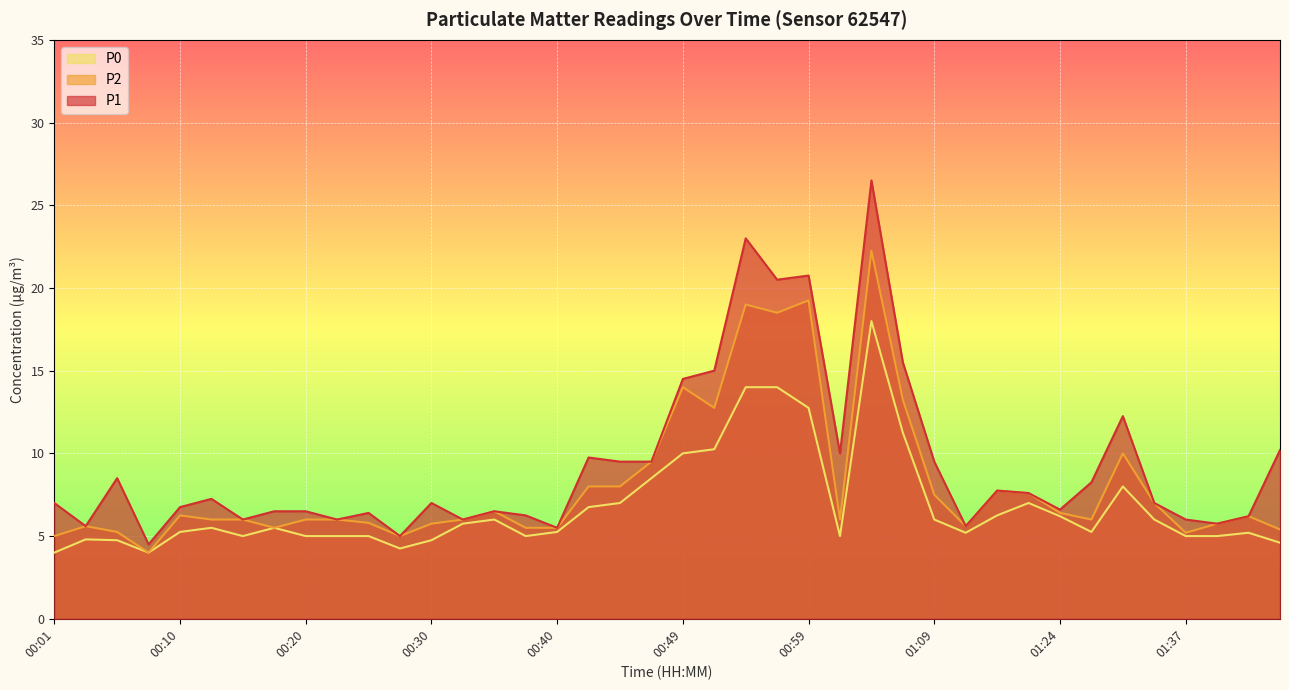

What position from the left is 01:22?

32